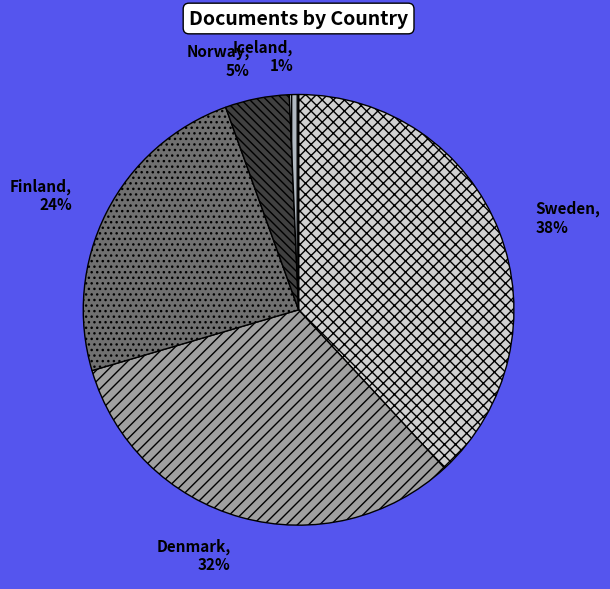

How many segments does this pie chart have?

5